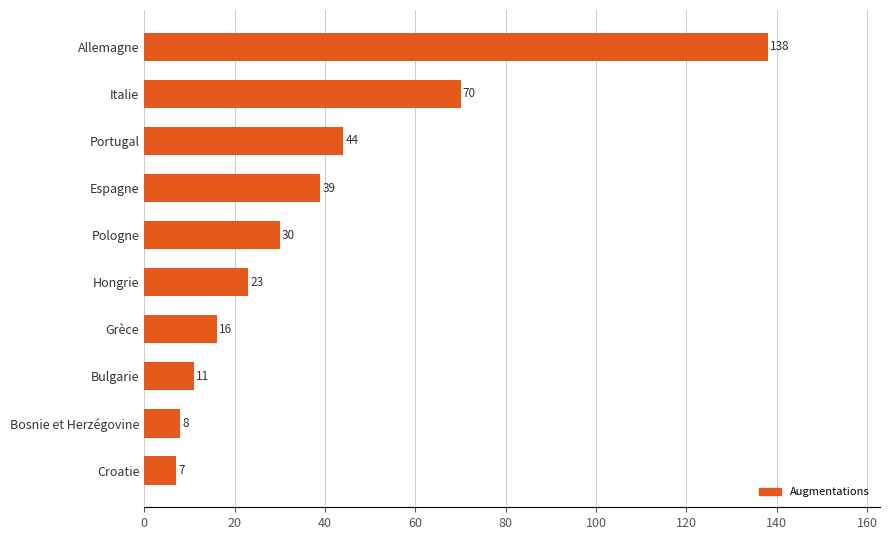

Which has a higher value, Hongrie or Bosnie et Herzégovine?

Hongrie